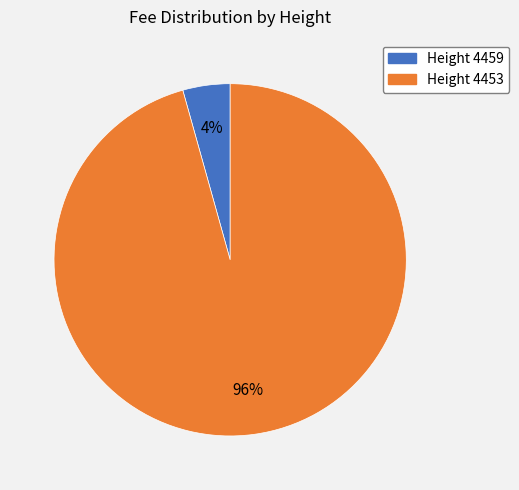

What is the largest slice in the pie chart?

Height 4453